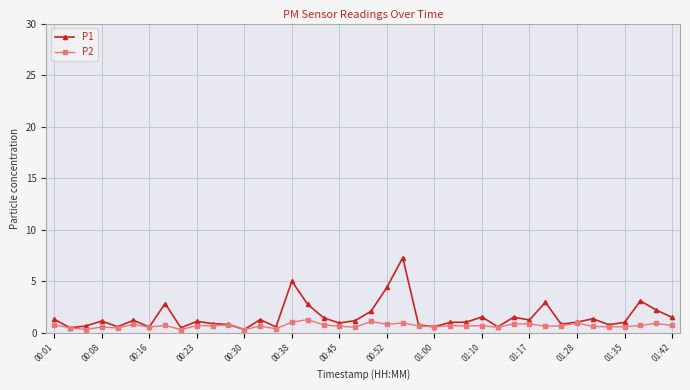

How many distinct data groups are displayed?

2